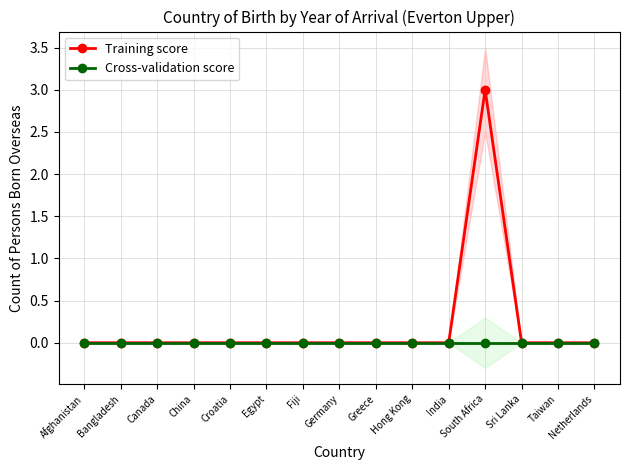

How many interior local peaks does the Training score series have?

1